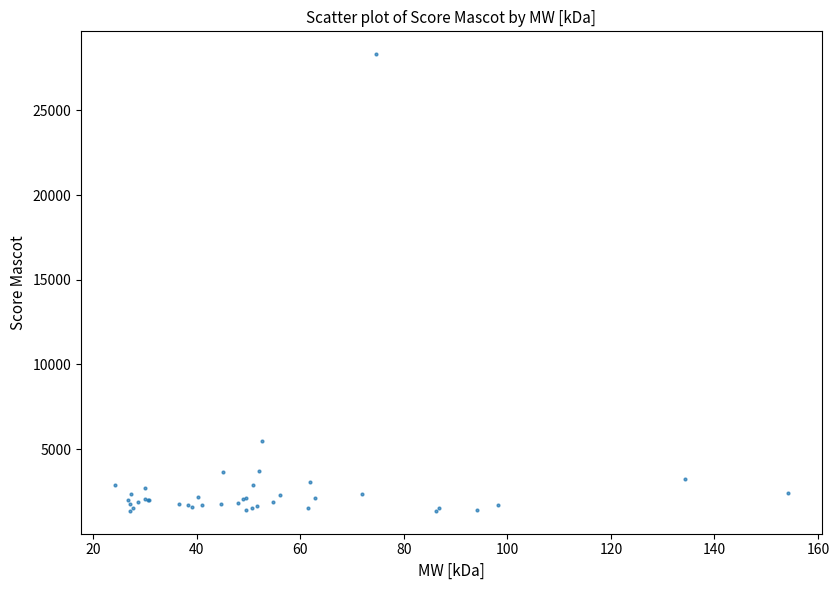

What Y value in the scatter plot is closest to 14838?

5475.0